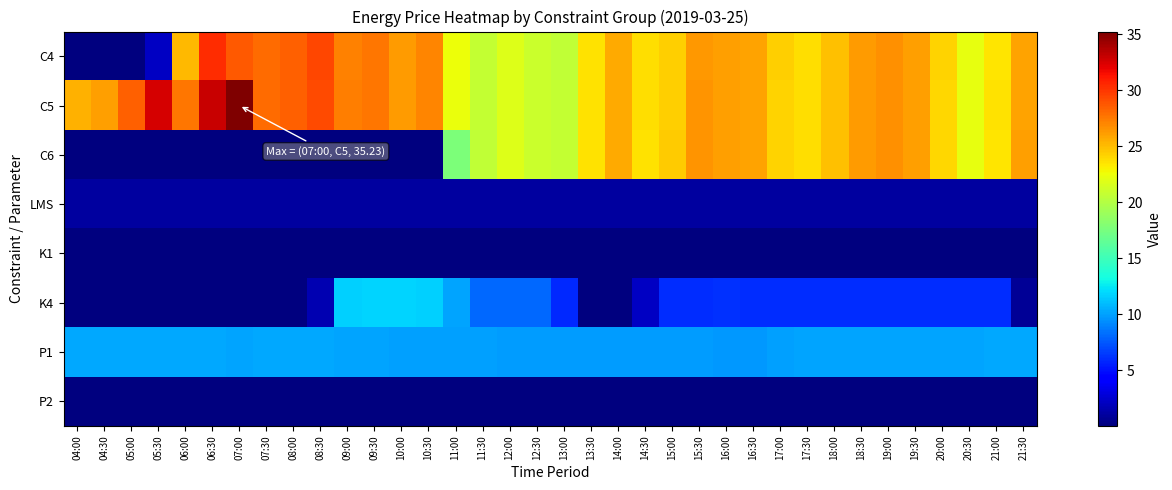

Which series has the widest spread of values?

C4